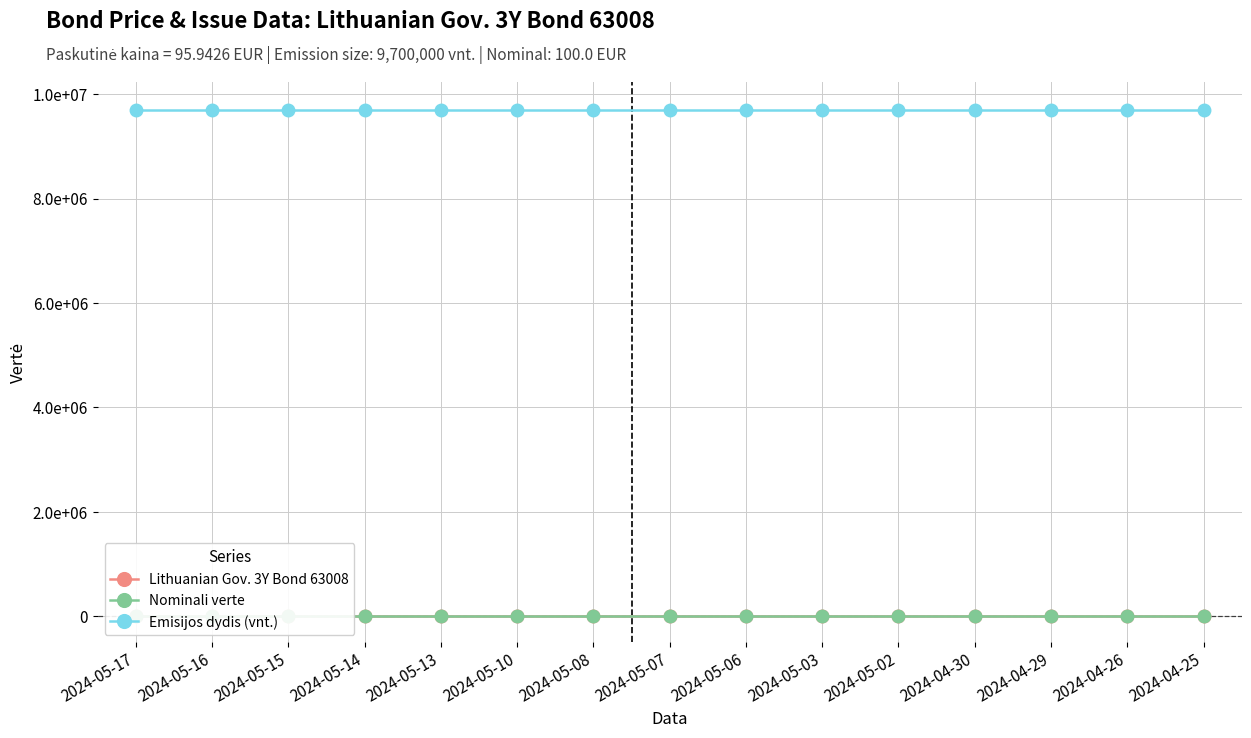

Is this an area chart (filled region under the line)?

No